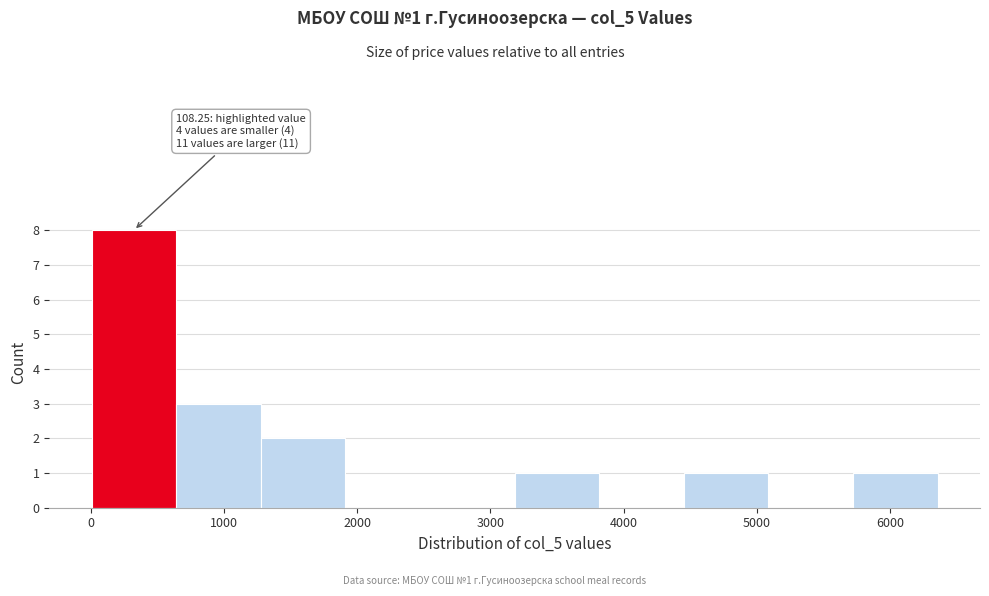

Which range on the x-axis has the tallest bar?

0 to 600